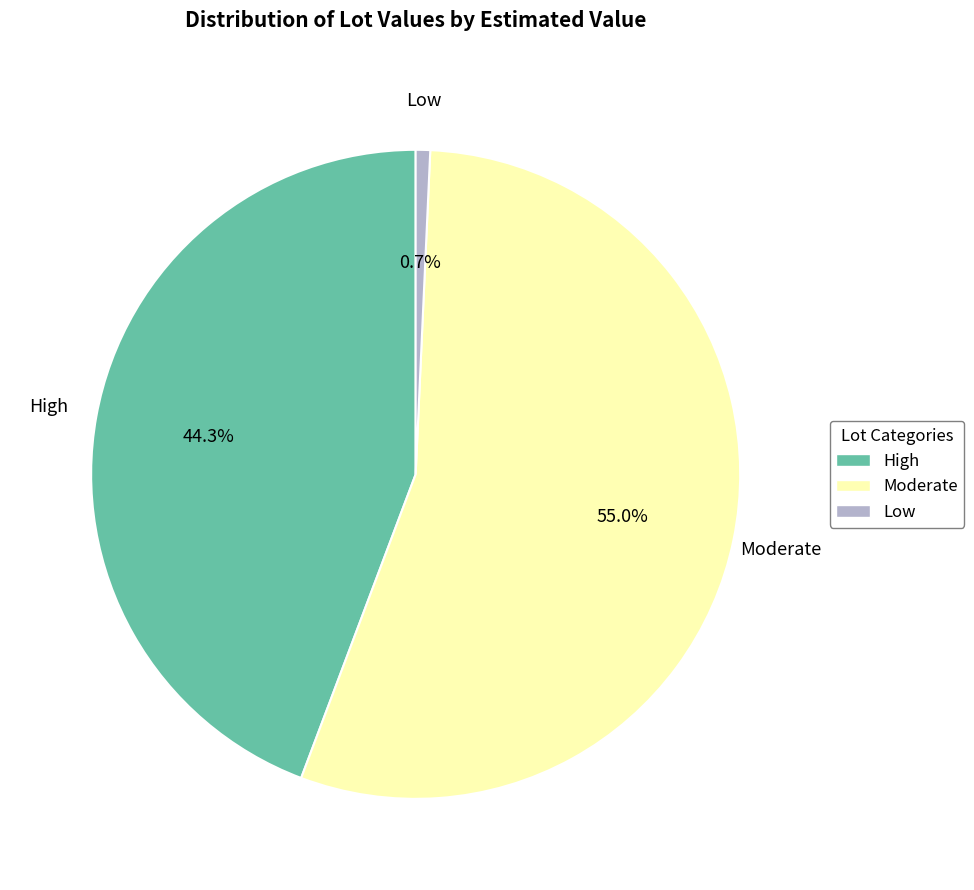

Which has a higher value, Moderate or Low?

Moderate